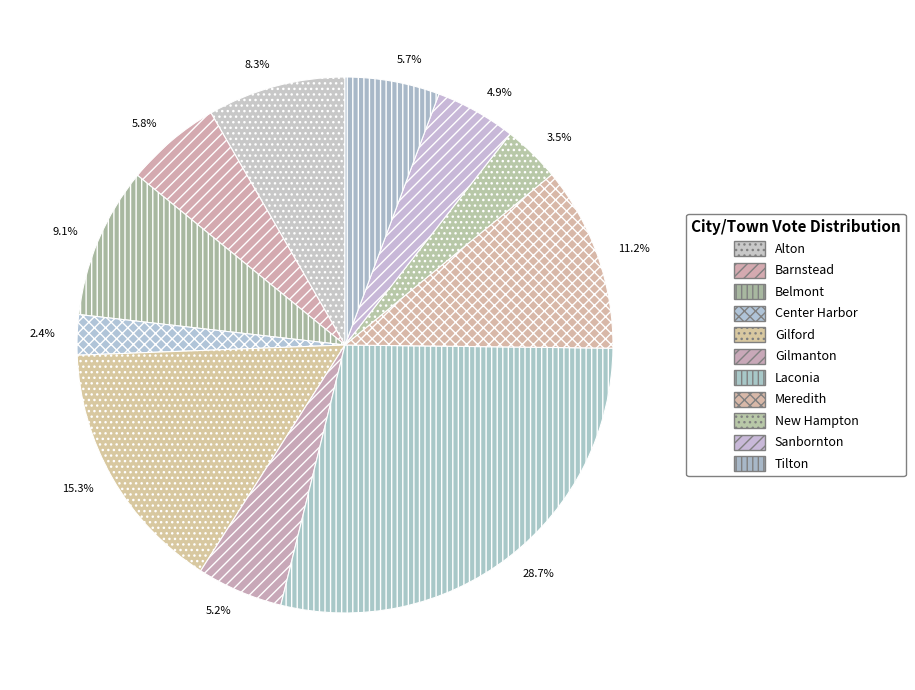

To the nearest percent, what is the combined percentage of Center Harbor and Meredith?

14%